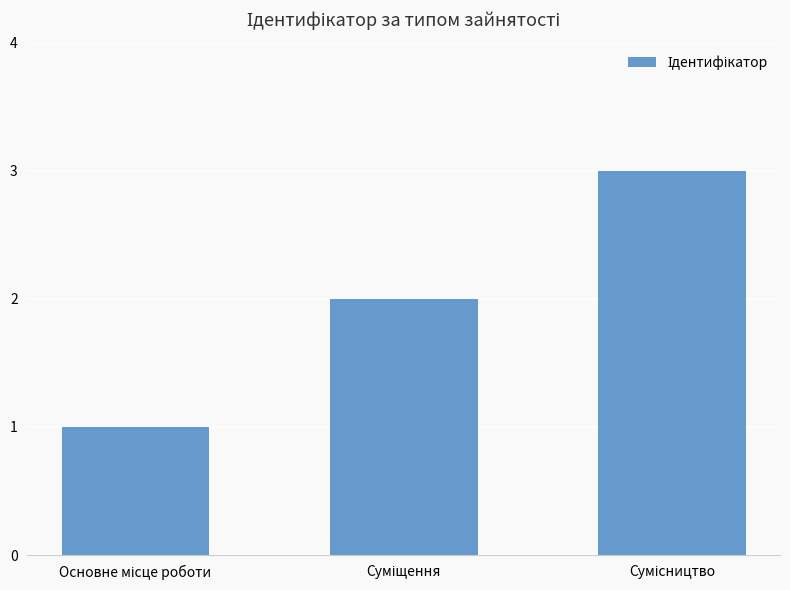

What is the greatest value displayed?

3